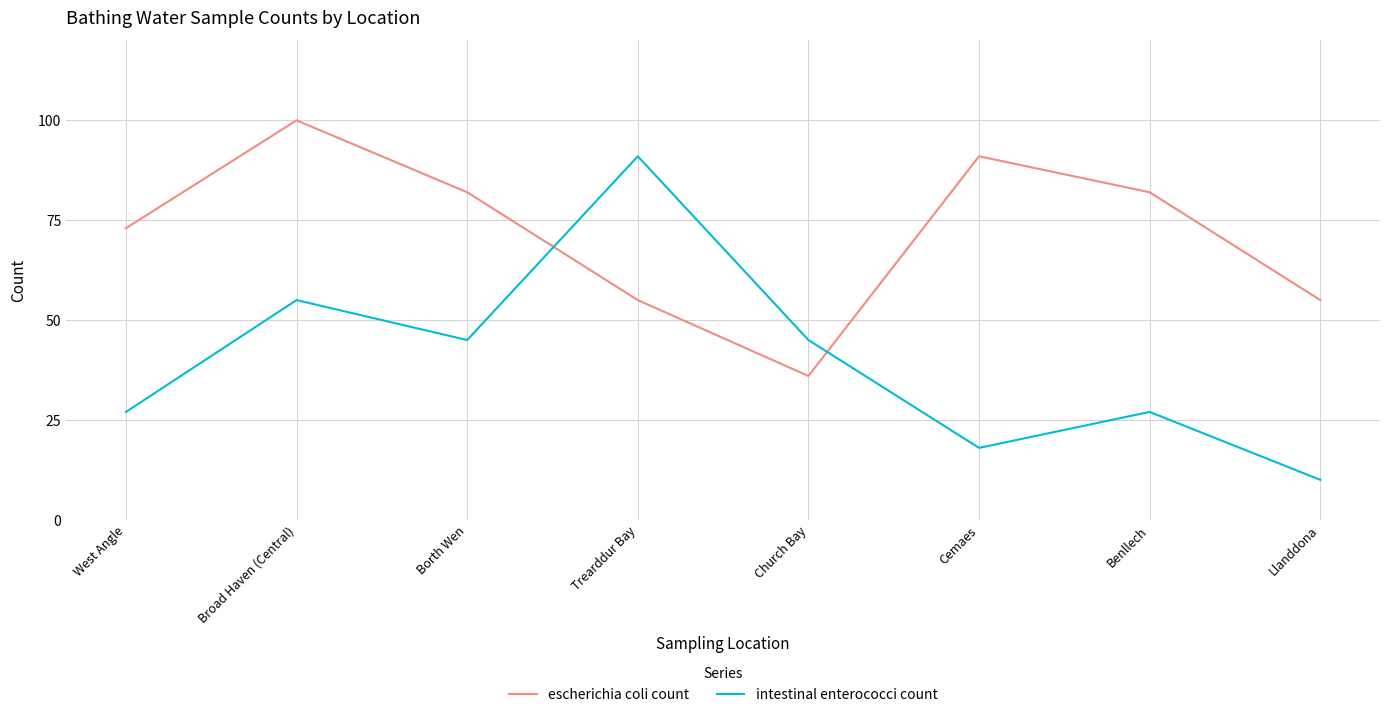

Is it true that escherichia coli count equals 82 at Benllech?

True